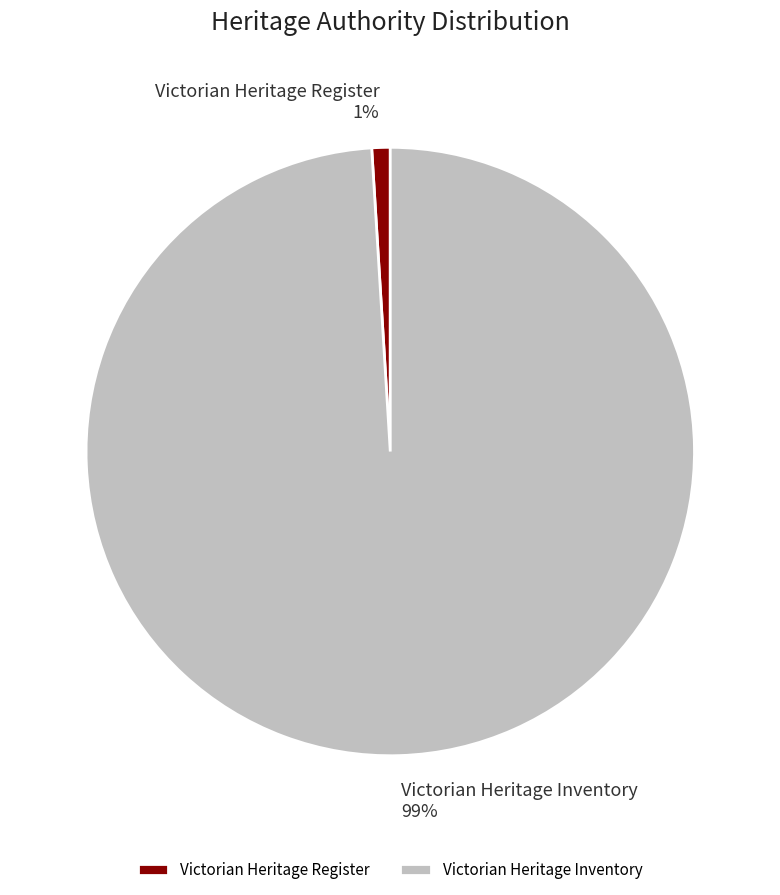

To the nearest percent, what is the combined percentage of Victorian Heritage Inventory and Victorian Heritage Register?

100%